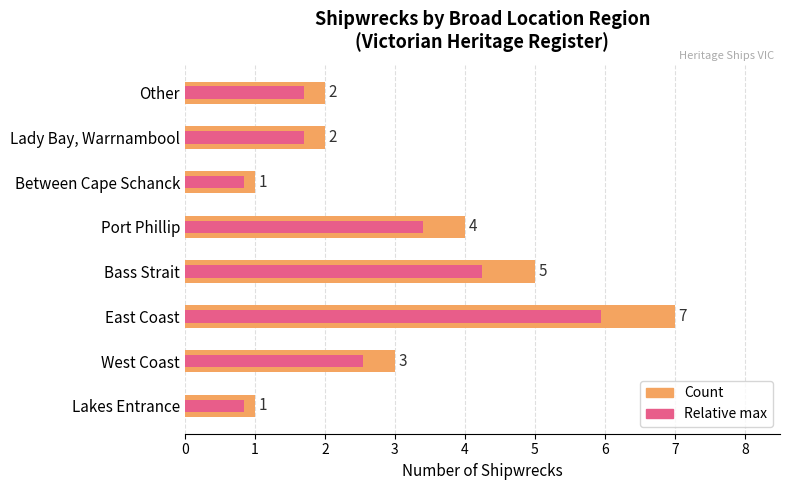

Rank the series at West Coast from highest to lowest value.

Count, Relative max